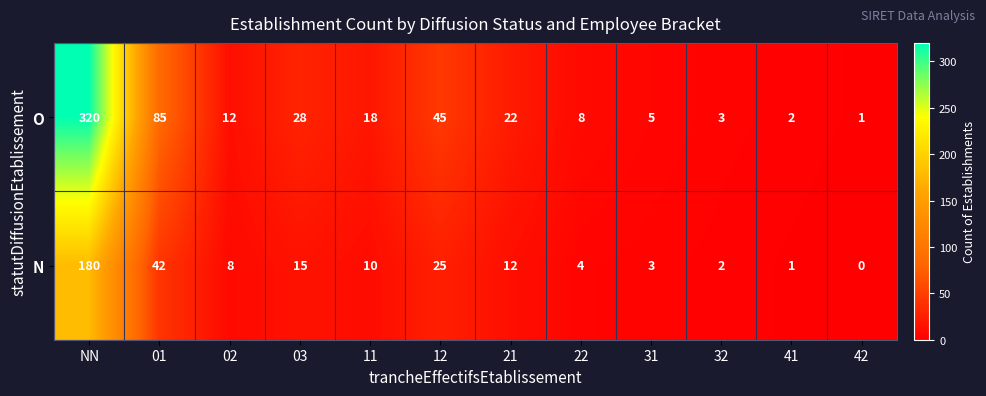

At which label does N first exceed 10?

NN